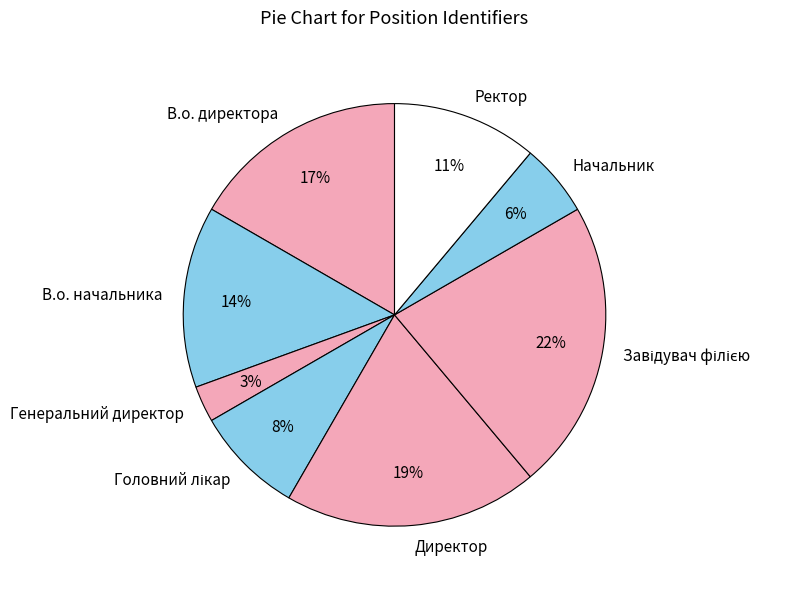

Is there a majority slice in this chart?

No